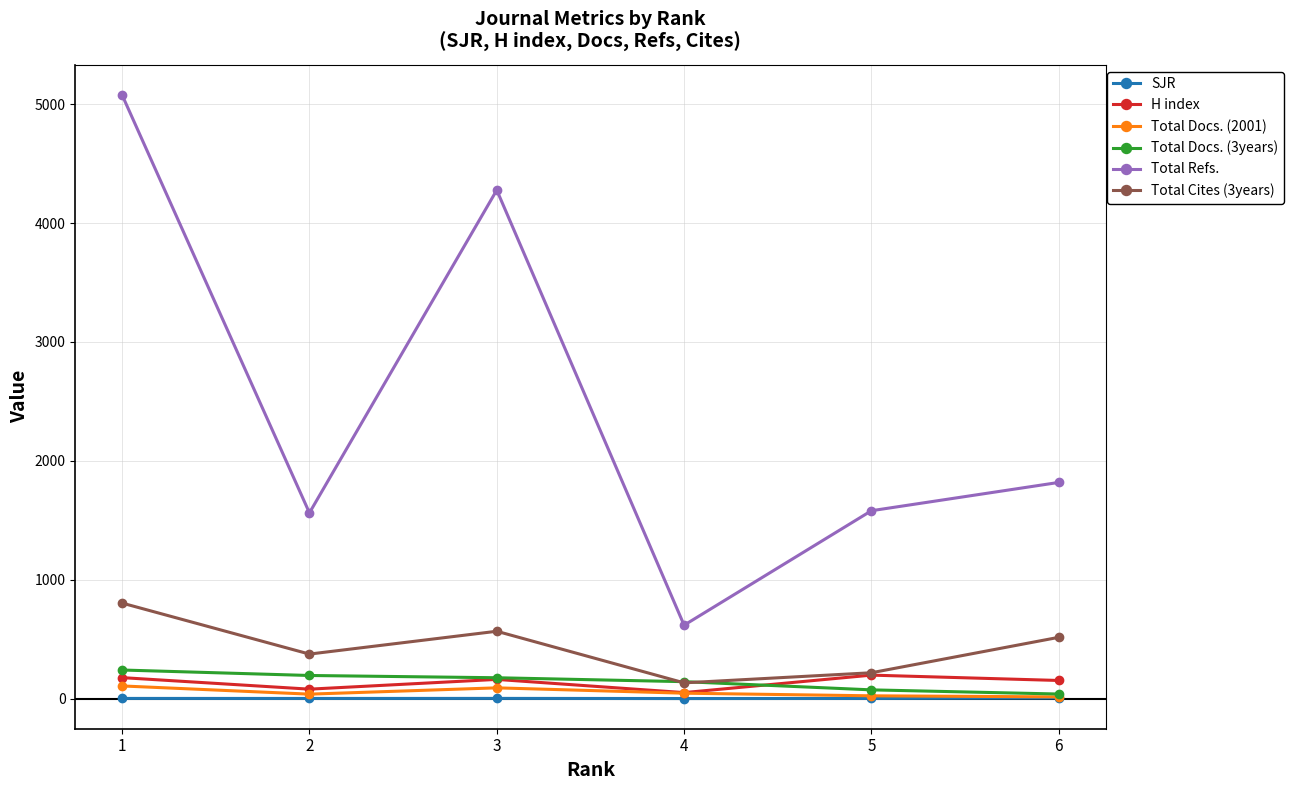

At which category is the sum across all series the highest?

1